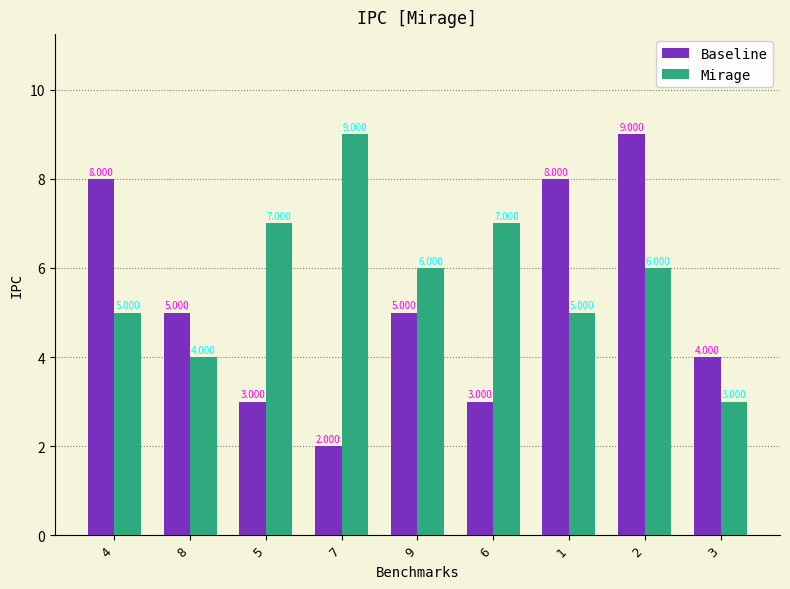

How many bars are there in each group?

2